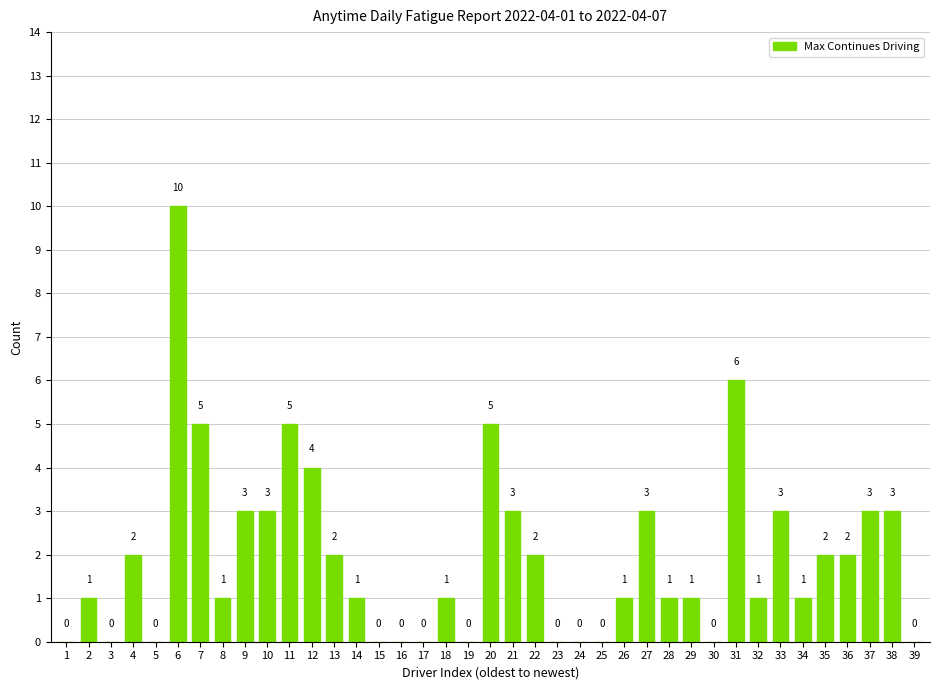

The value at 5 is 0. True or false?

True